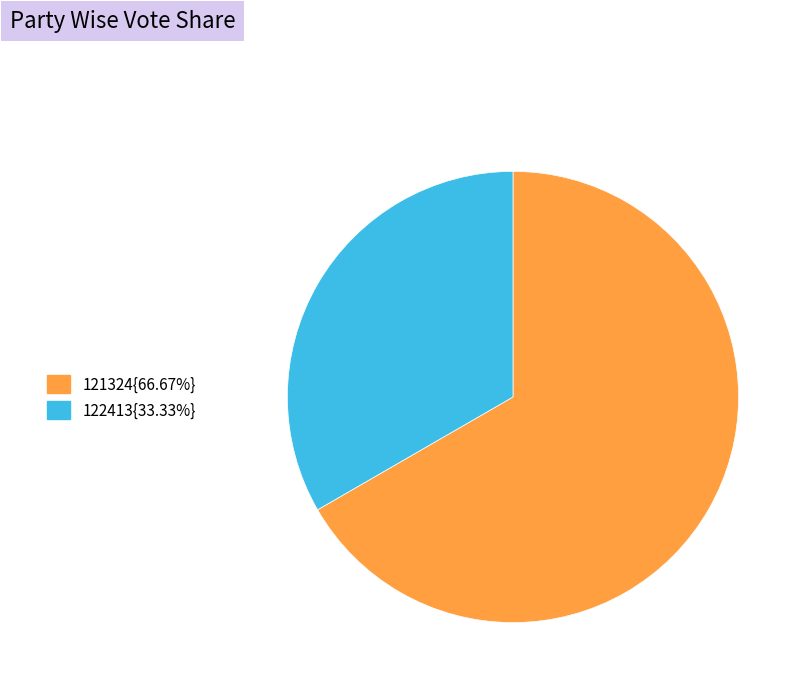

Does any single category account for the majority?

Yes